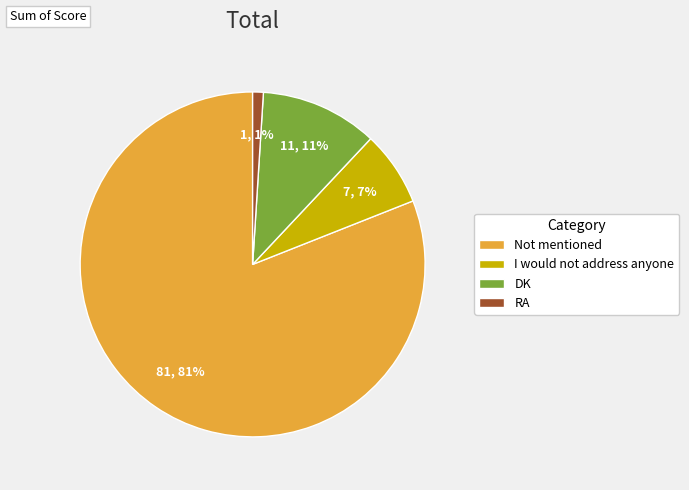

Is the sum of DK and Not mentioned greater than half?

Yes